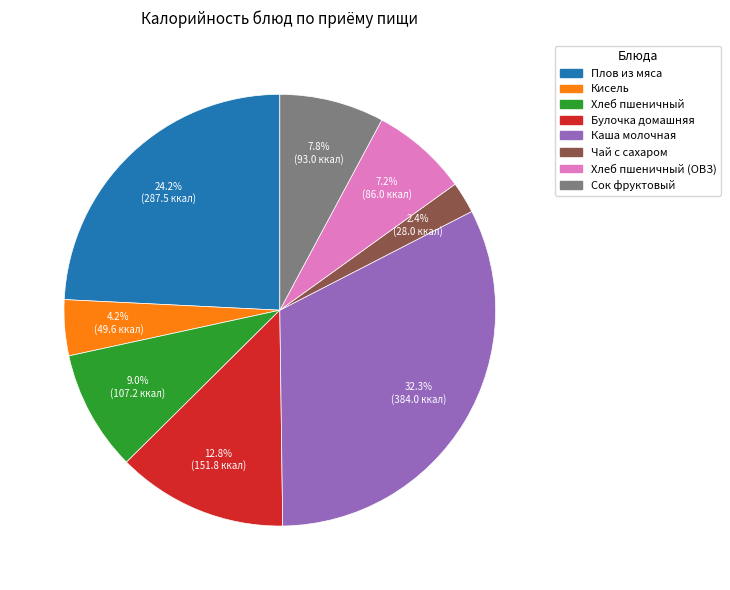

Is there a majority slice in this chart?

No